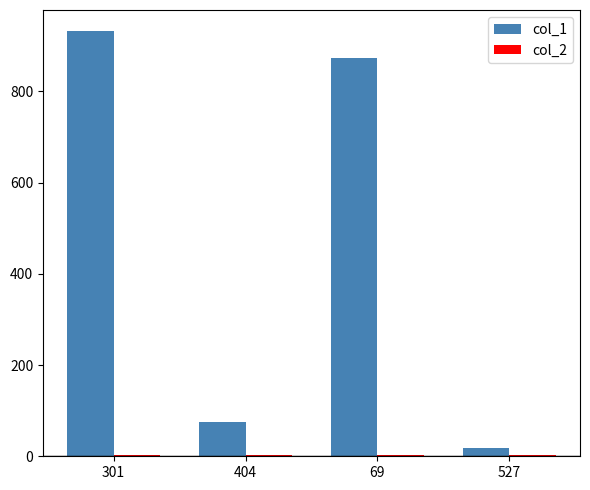

At which category does the chart reach its peak across all series?

301